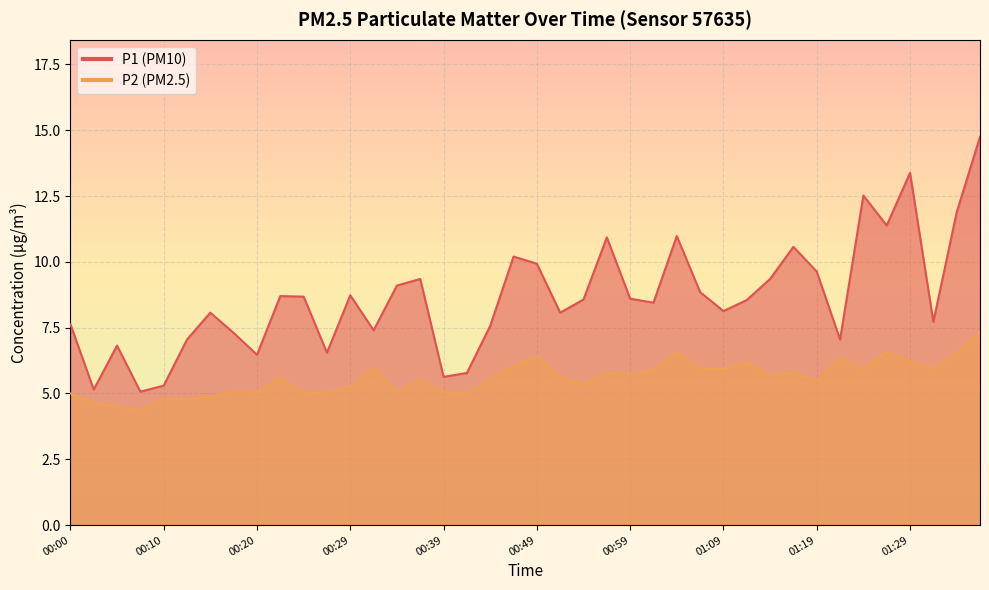

Does the chart display data point markers on the line(s)?

No